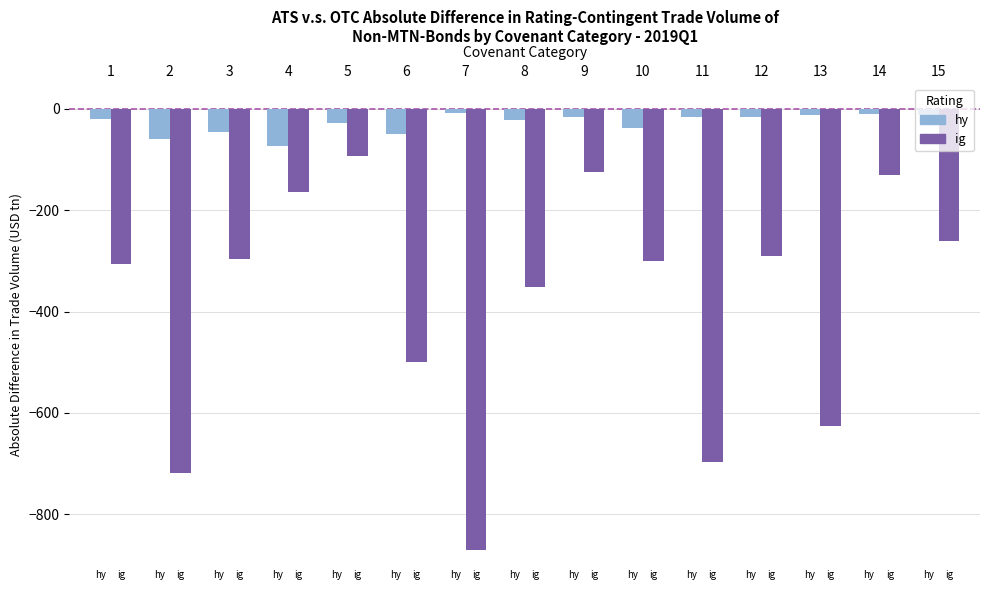

Is it true that hy equals -5.3 at ig?

False